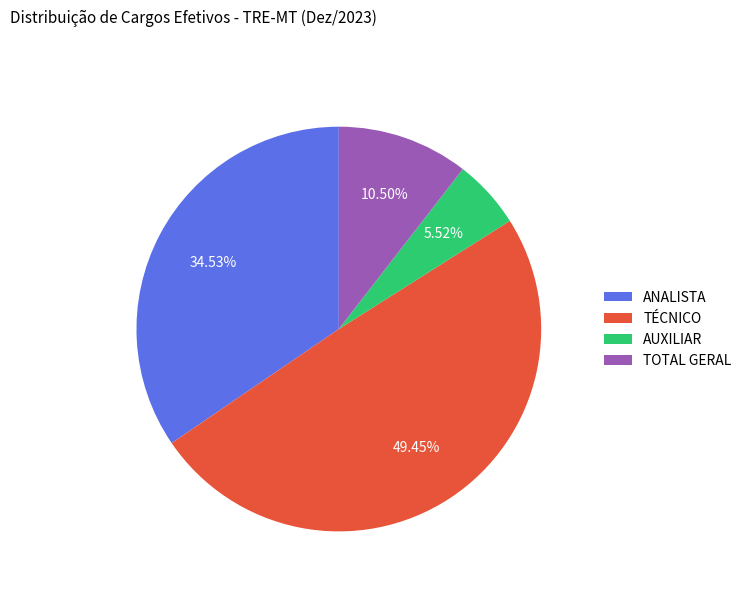

Does TÉCNICO represent more than half of the total?

No